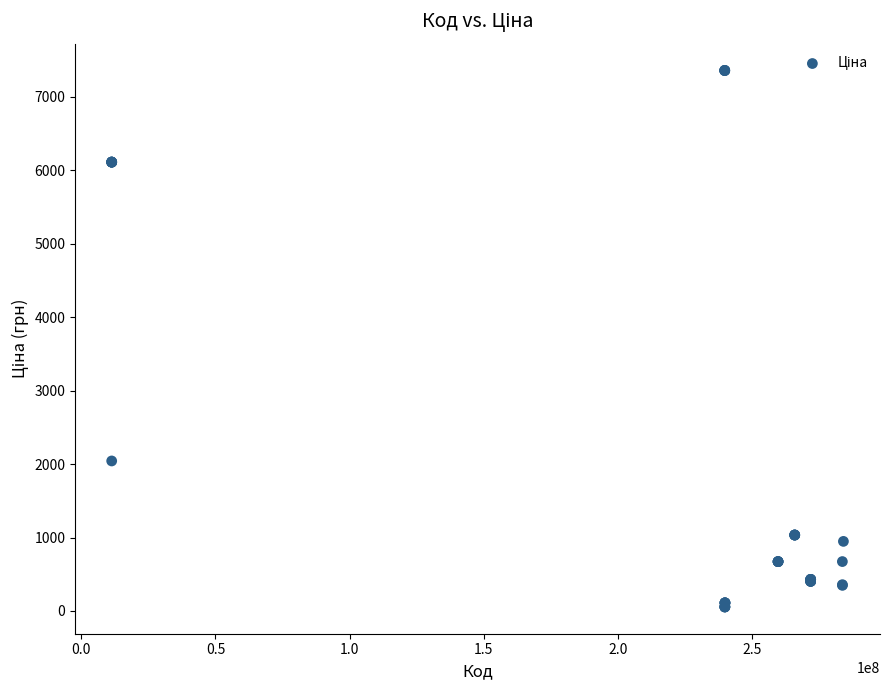

What Y value in the scatter plot is closest to 3707?

2042.8